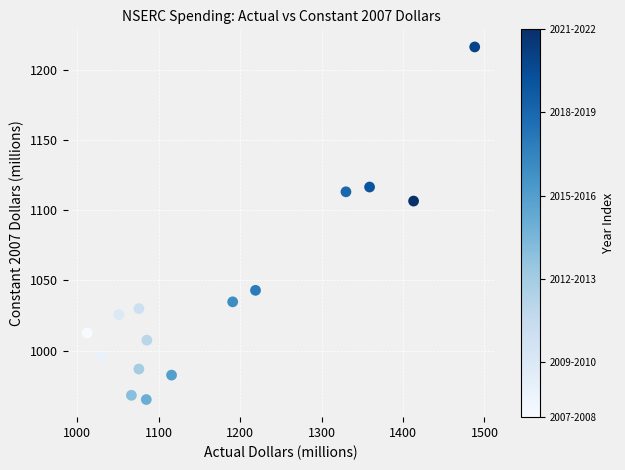

What Y value in the scatter plot is closest to 1090?

1106.5